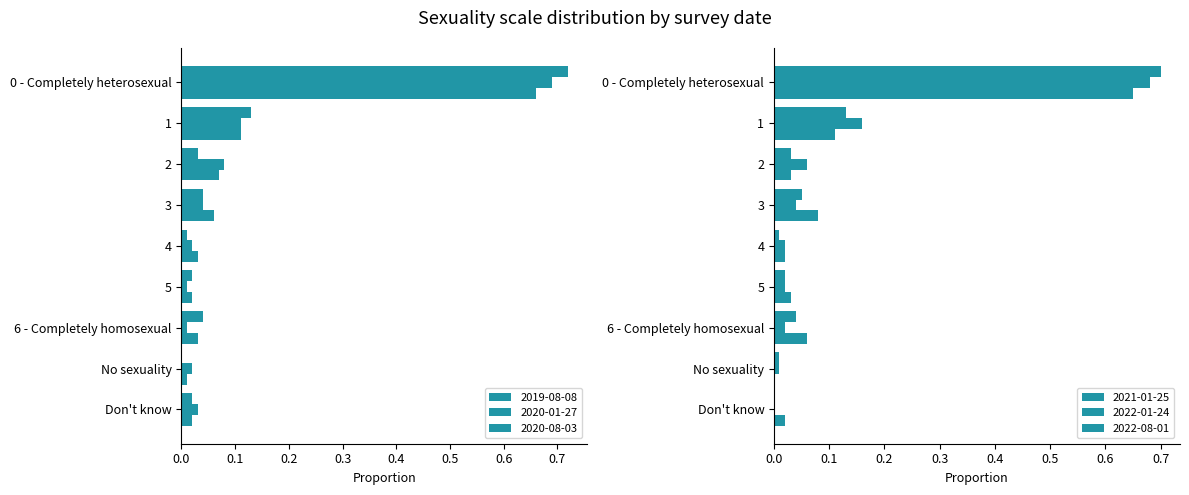

Which has a higher value, 2 or 6 - Completely homosexual?

6 - Completely homosexual